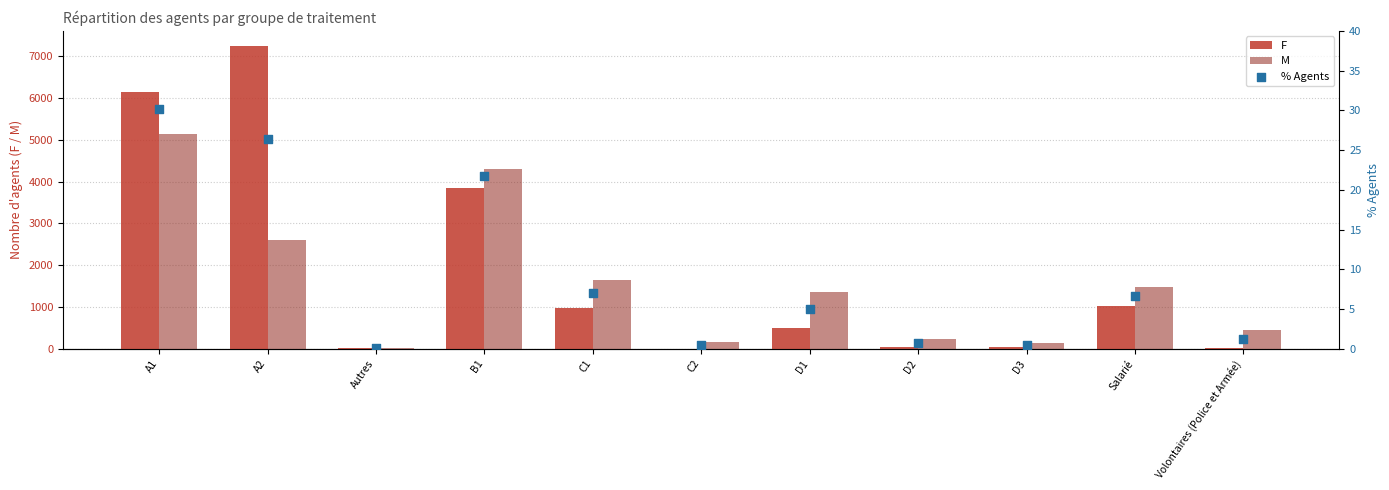

Which series has the largest total across all categories?

F